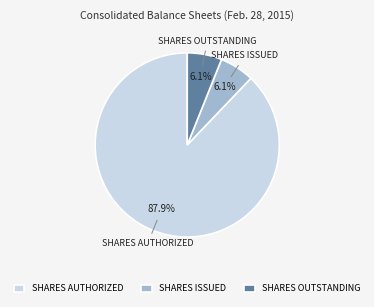

What percentage do SHARES ISSUED and SHARES AUTHORIZED together represent?

93.9%